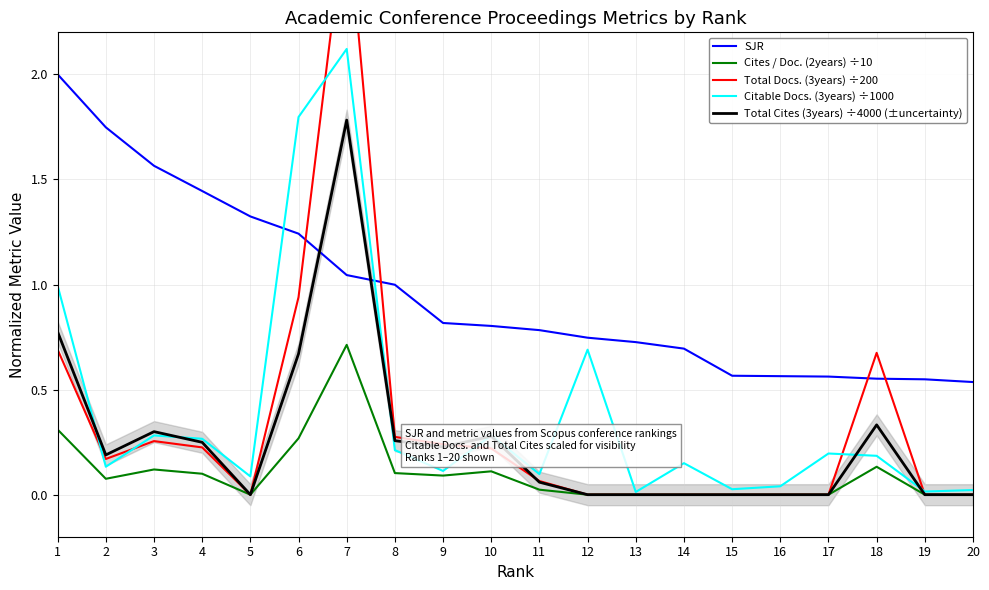

Reading left to right, what are all the values shown in this chart?

SJR: 2.0	1.7	1.6	1.4	1.3	1.2	1.0	1.0	0.8	0.8	0.8	0.7	0.7	0.7	0.6	0.6	0.6	0.6	0.5	0.5
Cites / Doc. (2years) ÷10: 0.3	0.1	0.1	0.1	0.0	0.3	0.7	0.1	0.1	0.1	0.0	0.0	0.0	0.0	0.0	0.0	0.0	0.1	0.0	0.0
Total Docs. (3years) ÷200: 0.7	0.2	0.3	0.2	0.0	0.9	2.8	0.3	0.2	0.2	0.1	0.0	0.0	0.0	0.0	0.0	0.0	0.7	0.0	0.0
Citable Docs. (3years) ÷1000: 1.0	0.1	0.3	0.3	0.1	1.8	2.1	0.2	0.1	0.3	0.1	0.7	0.0	0.1	0.0	0.0	0.2	0.2	0.0	0.0
Total Cites (3years) ÷4000 (±uncertainty): 0.8	0.2	0.3	0.2	0.0	0.7	1.8	0.3	0.2	0.3	0.1	0.0	0.0	0.0	0.0	0.0	0.0	0.3	0.0	0.0